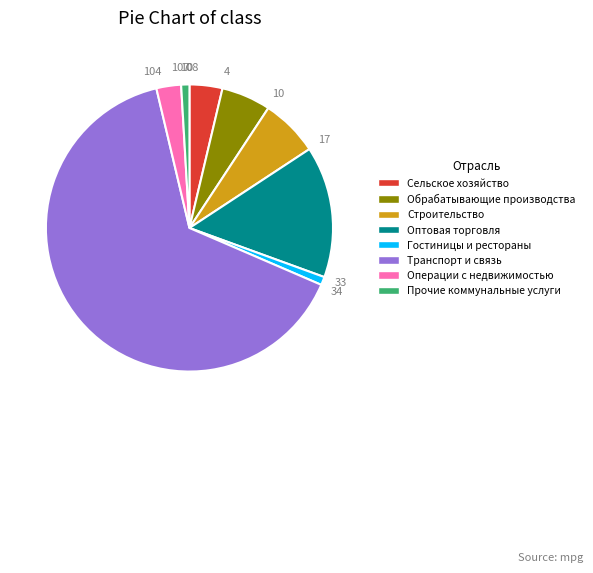

Count the number of slices in the pie.

8